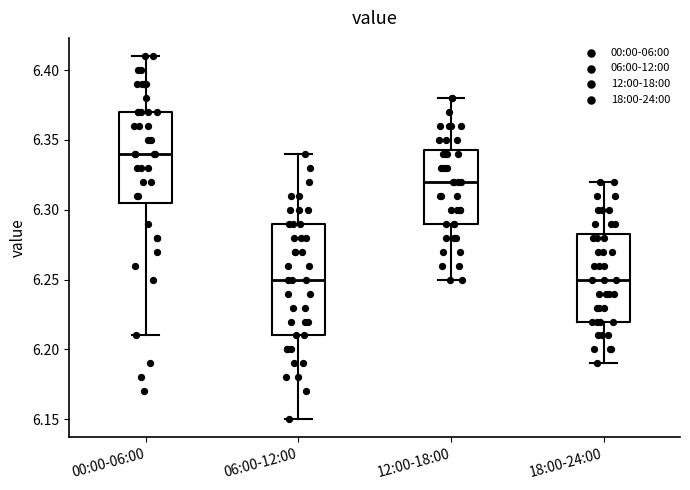

Which box's median line is the highest?

00:00-06:00